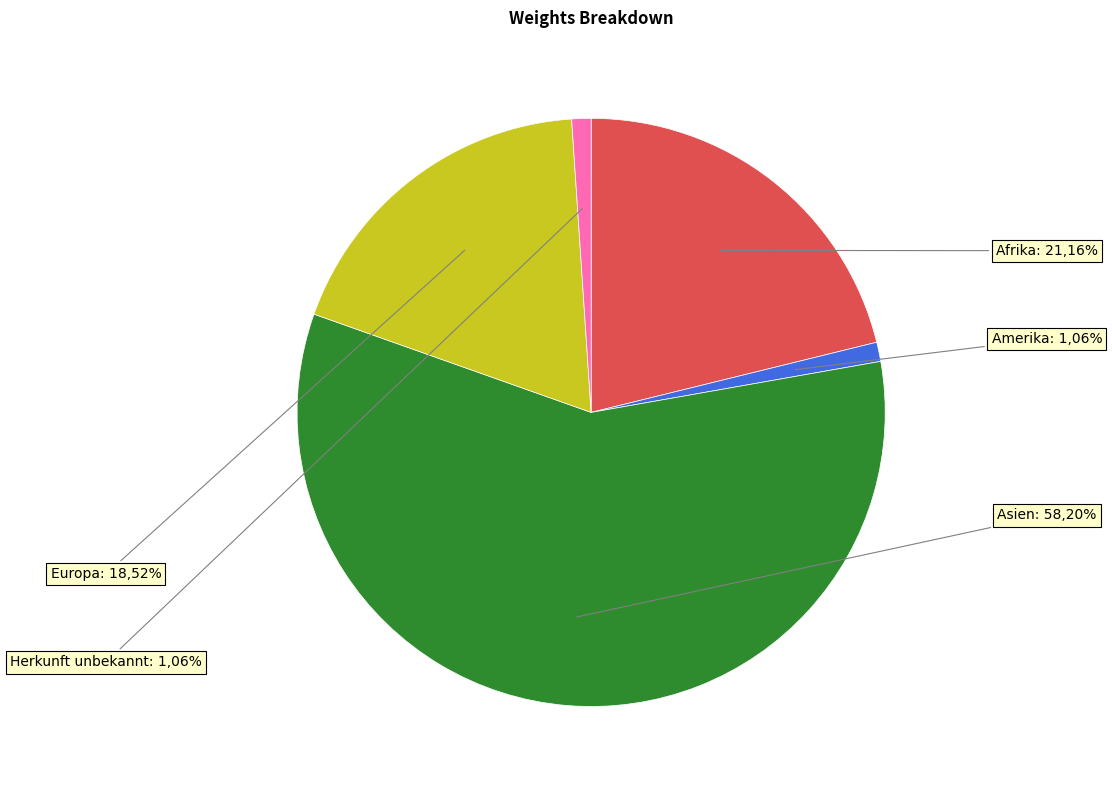

Which slice is the largest?

Asien